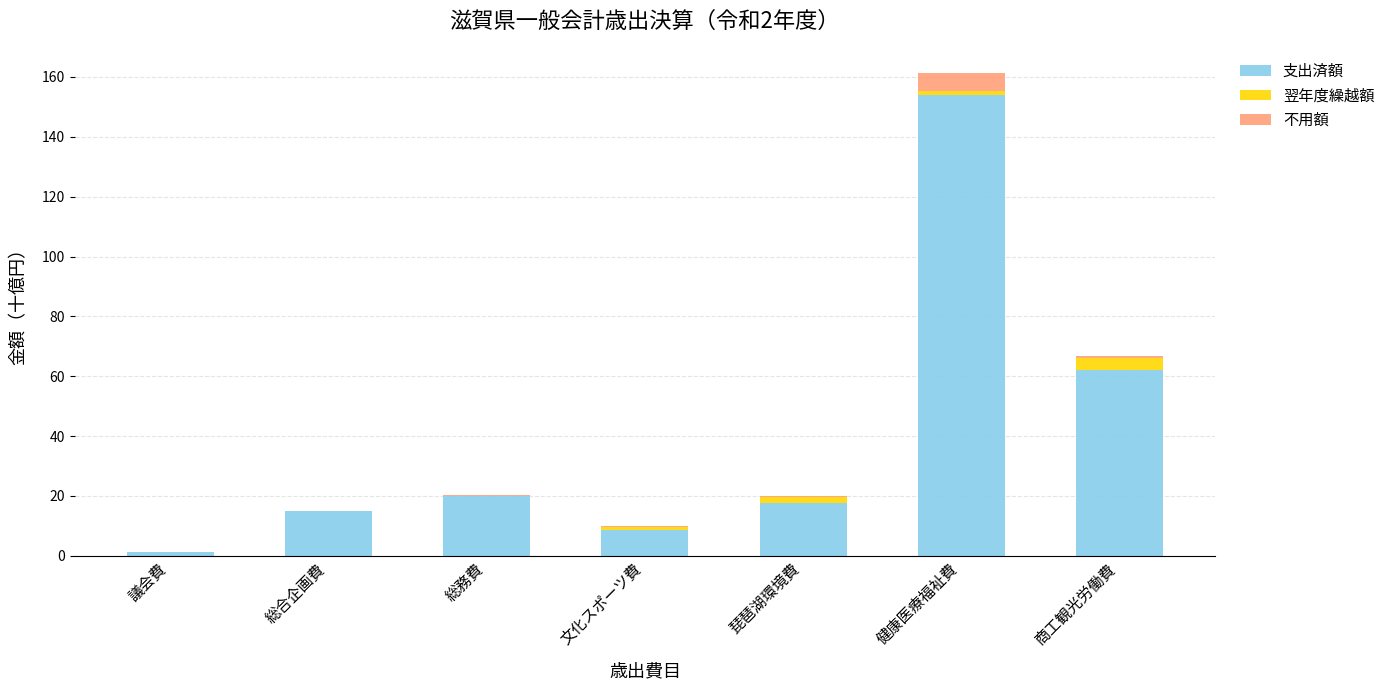

What is the sum of all 支出済額 values?

278.3